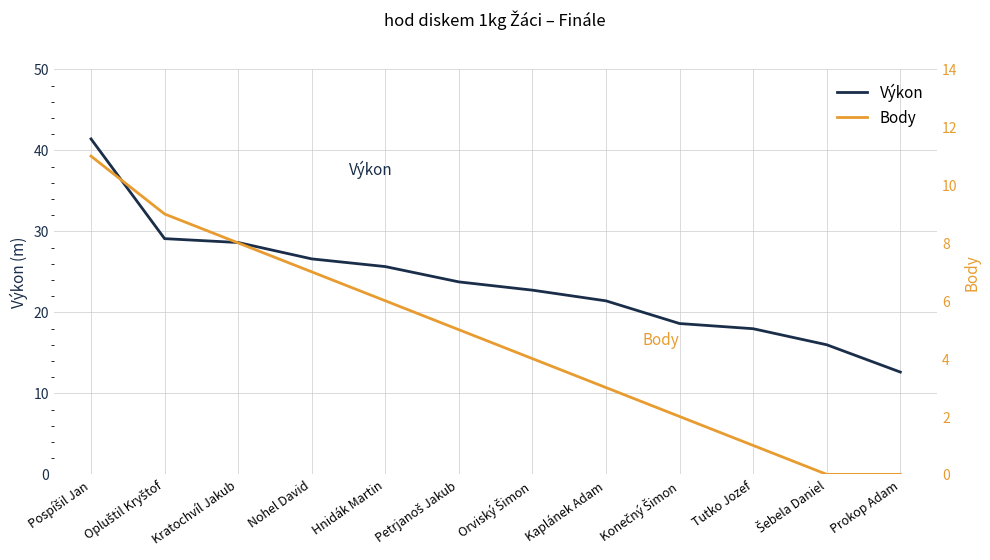

What is the sum of all Body values?

56.0